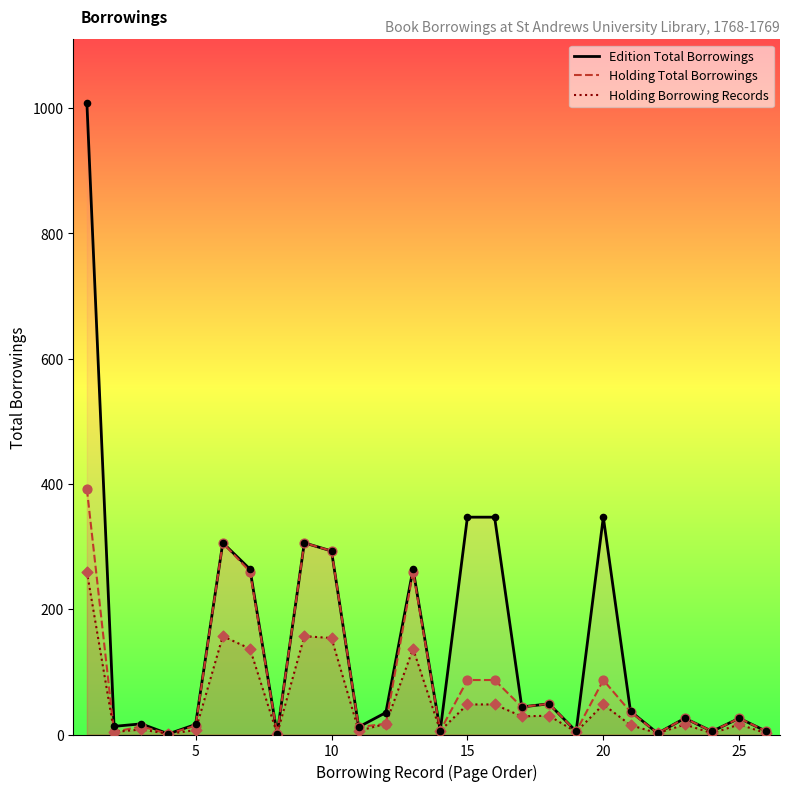

Is the value of Holding Borrowing Records at 5 greater than the value of Holding Total Borrowings at 5?

No